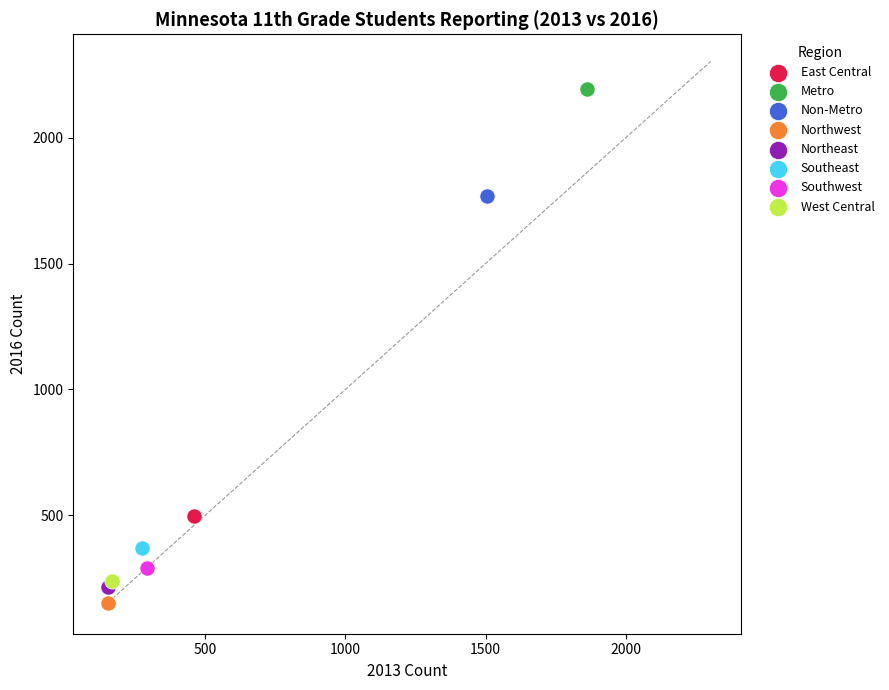

Which series reaches the minimum Y coordinate?

Northwest